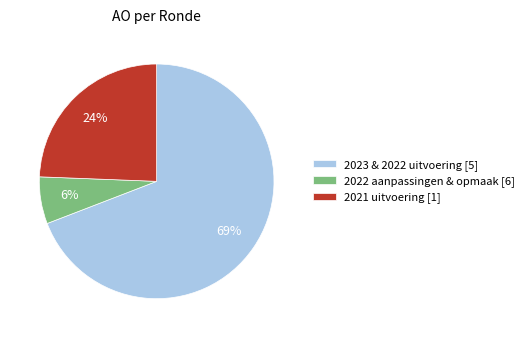

True or false: 2021 uitvoering [1] accounts for 24% of the total.

True